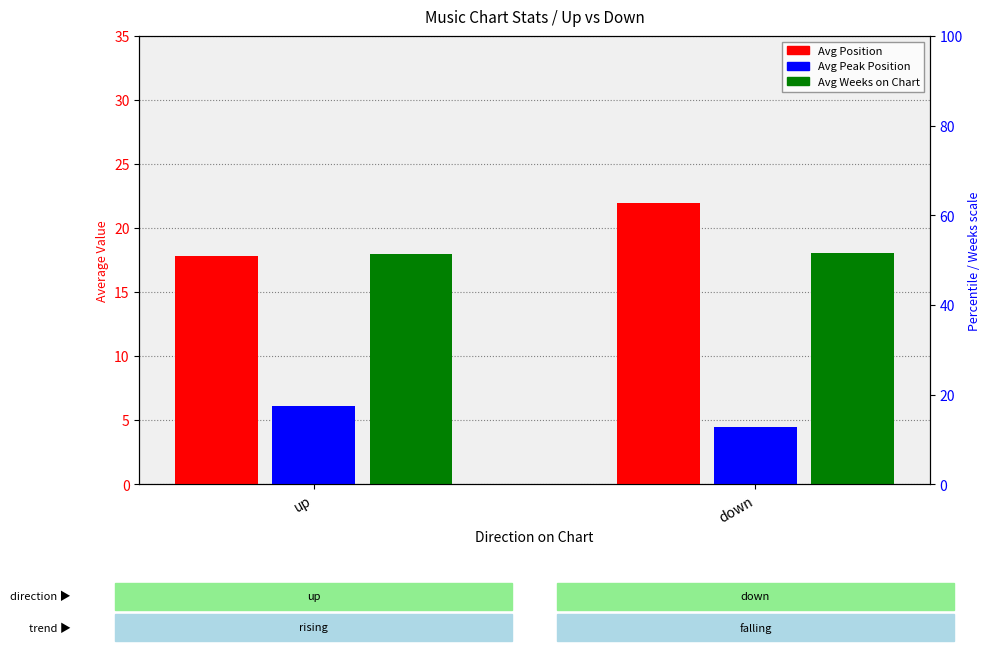

What position from the right is down?

1